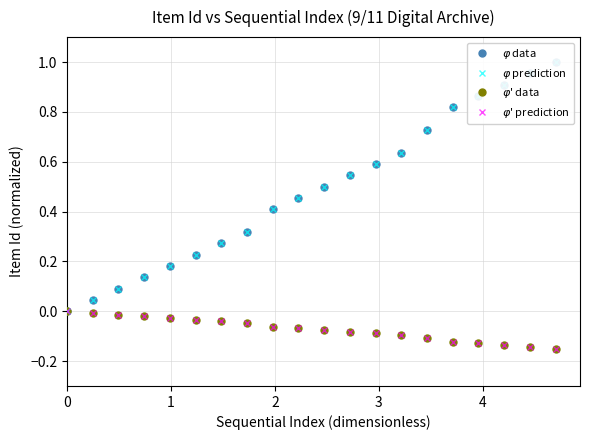

Is it true that $\varphi$' prediction equals -0.0 at 7?

False